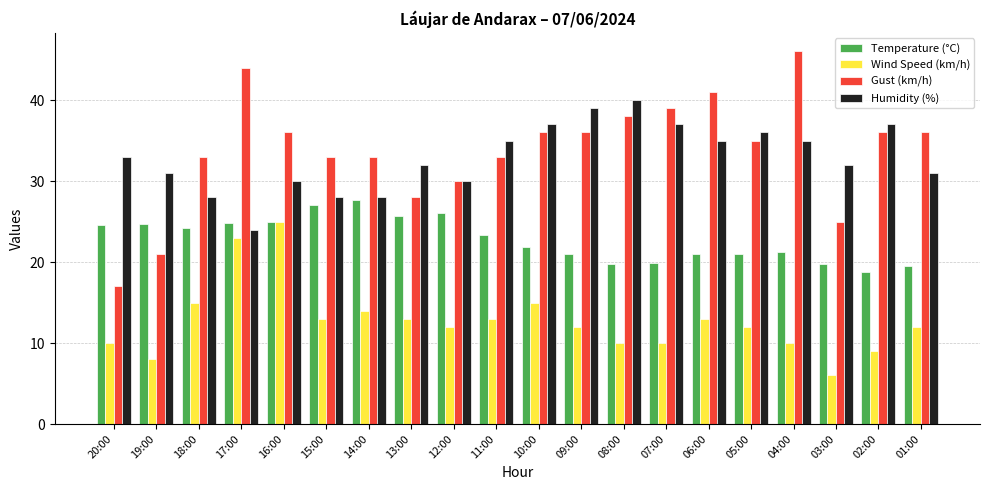

How many bars are there in total?

80